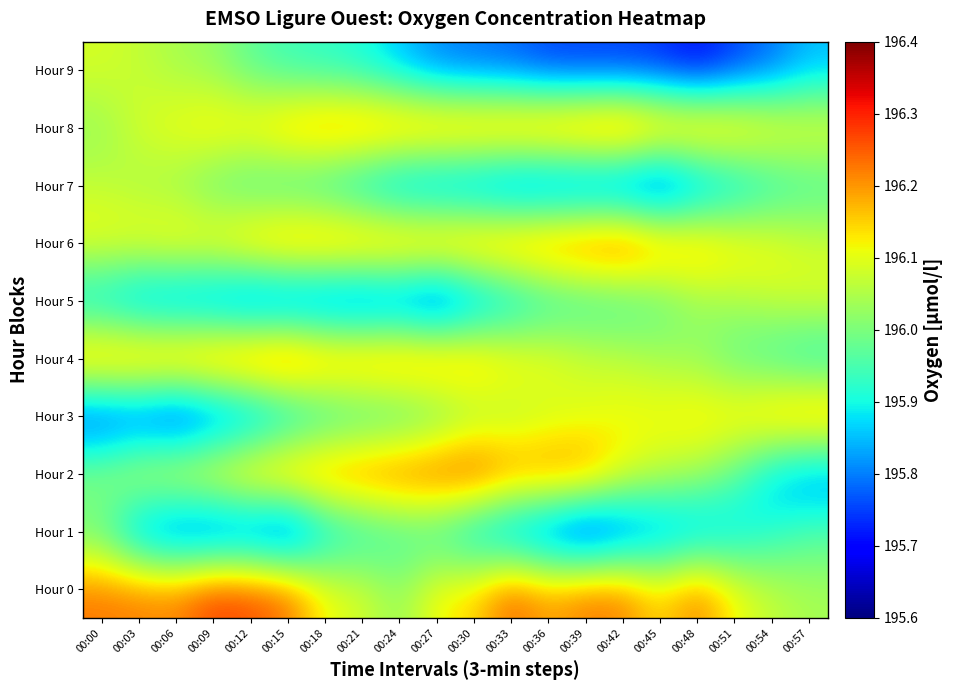

Reading right to left, transcribe all the data shown in this chart.

Hour 0: 00:57=196.0	00:54=196.1	00:51=196.1	00:48=196.2	00:45=196.1	00:42=196.2	00:39=196.2	00:36=196.2	00:33=196.2	00:30=196.1	00:27=196.1	00:24=196.0	00:21=196.1	00:18=196.1	00:15=196.2	00:12=196.3	00:09=196.3	00:06=196.2	00:03=196.2	00:00=196.2
Hour 1: 00:57=196.0	00:54=195.9	00:51=195.9	00:48=195.8	00:45=195.8	00:42=195.7	00:39=195.7	00:36=195.7	00:33=195.8	00:30=195.8	00:27=195.9	00:24=195.9	00:21=195.9	00:18=195.9	00:15=195.7	00:12=195.7	00:09=195.7	00:06=195.7	00:03=195.8	00:00=196.0
Hour 2: 00:57=195.8	00:54=195.9	00:51=196.0	00:48=196.0	00:45=196.1	00:42=196.1	00:39=196.2	00:36=196.2	00:33=196.2	00:30=196.3	00:27=196.3	00:24=196.2	00:21=196.2	00:18=196.2	00:15=196.2	00:12=196.2	00:09=196.1	00:06=196.1	00:03=196.1	00:00=196.0
Hour 3: 00:57=196.2	00:54=196.2	00:51=196.1	00:48=196.1	00:45=196.1	00:42=196.1	00:39=196.1	00:36=196.1	00:33=196.0	00:30=196.0	00:27=196.0	00:24=195.9	00:21=195.9	00:18=195.9	00:15=195.8	00:12=195.8	00:09=195.7	00:06=195.7	00:03=195.7	00:00=195.7
Hour 4: 00:57=195.9	00:54=195.9	00:51=196.0	00:48=196.0	00:45=196.0	00:42=196.1	00:39=196.1	00:36=196.1	00:33=196.1	00:30=196.2	00:27=196.2	00:24=196.2	00:21=196.2	00:18=196.2	00:15=196.3	00:12=196.3	00:09=196.2	00:06=196.2	00:03=196.2	00:00=196.2
Hour 5: 00:57=196.1	00:54=196.1	00:51=196.0	00:48=196.0	00:45=196.0	00:42=195.9	00:39=195.9	00:36=195.9	00:33=195.8	00:30=195.8	00:27=195.7	00:24=195.7	00:21=195.7	00:18=195.7	00:15=195.7	00:12=195.7	00:09=195.8	00:06=195.8	00:03=195.8	00:00=195.9
Hour 6: 00:57=196.1	00:54=196.1	00:51=196.1	00:48=196.2	00:45=196.2	00:42=196.3	00:39=196.3	00:36=196.2	00:33=196.2	00:30=196.2	00:27=196.2	00:24=196.2	00:21=196.2	00:18=196.2	00:15=196.2	00:12=196.2	00:09=196.1	00:06=196.1	00:03=196.1	00:00=196.1
Hour 7: 00:57=195.9	00:54=195.9	00:51=195.8	00:48=195.8	00:45=195.7	00:42=195.7	00:39=195.7	00:36=195.7	00:33=195.7	00:30=195.8	00:27=195.8	00:24=195.8	00:21=195.9	00:18=195.9	00:15=195.9	00:12=195.9	00:09=196.0	00:06=196.0	00:03=196.0	00:00=196.1
Hour 8: 00:57=196.1	00:54=196.1	00:51=196.2	00:48=196.2	00:45=196.2	00:42=196.3	00:39=196.3	00:36=196.2	00:33=196.2	00:30=196.2	00:27=196.2	00:24=196.2	00:21=196.2	00:18=196.2	00:15=196.2	00:12=196.1	00:09=196.1	00:06=196.1	00:03=196.1	00:00=196.0
Hour 9: 00:57=195.8	00:54=195.8	00:51=195.7	00:48=195.7	00:45=195.7	00:42=195.7	00:39=195.7	00:36=195.7	00:33=195.8	00:30=195.8	00:27=195.8	00:24=195.9	00:21=195.9	00:18=195.9	00:15=195.9	00:12=196.0	00:09=196.0	00:06=196.0	00:03=196.1	00:00=196.1